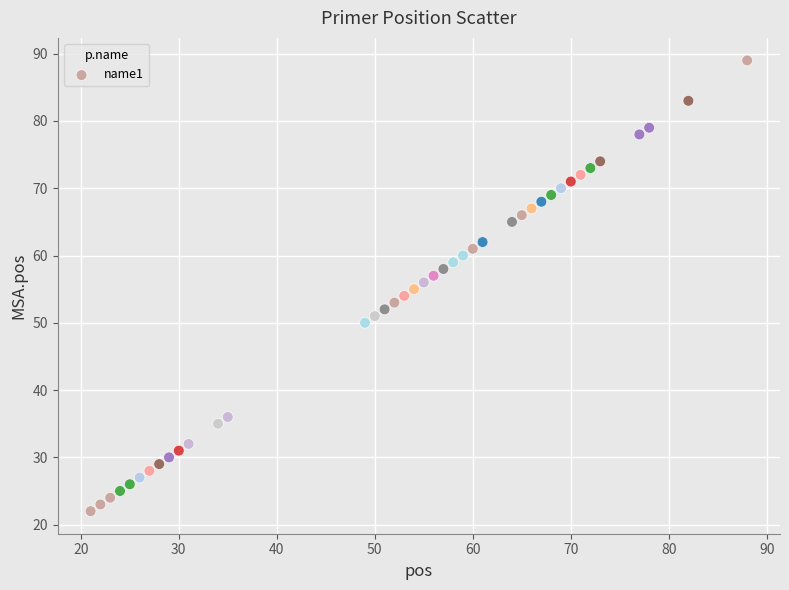

What is the range of Y values (max minus min)?

67